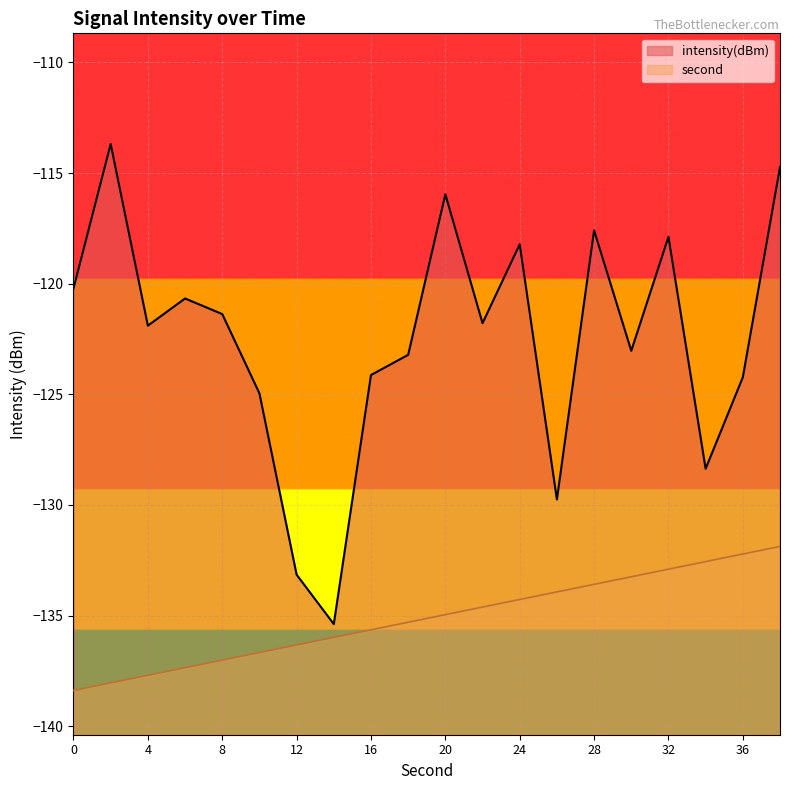

True or false: intensity and second cross at least once.

False